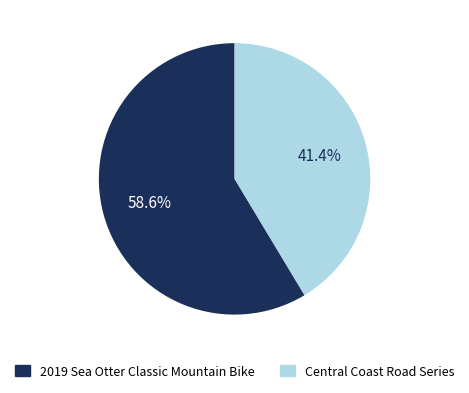

How many segments does this pie chart have?

2